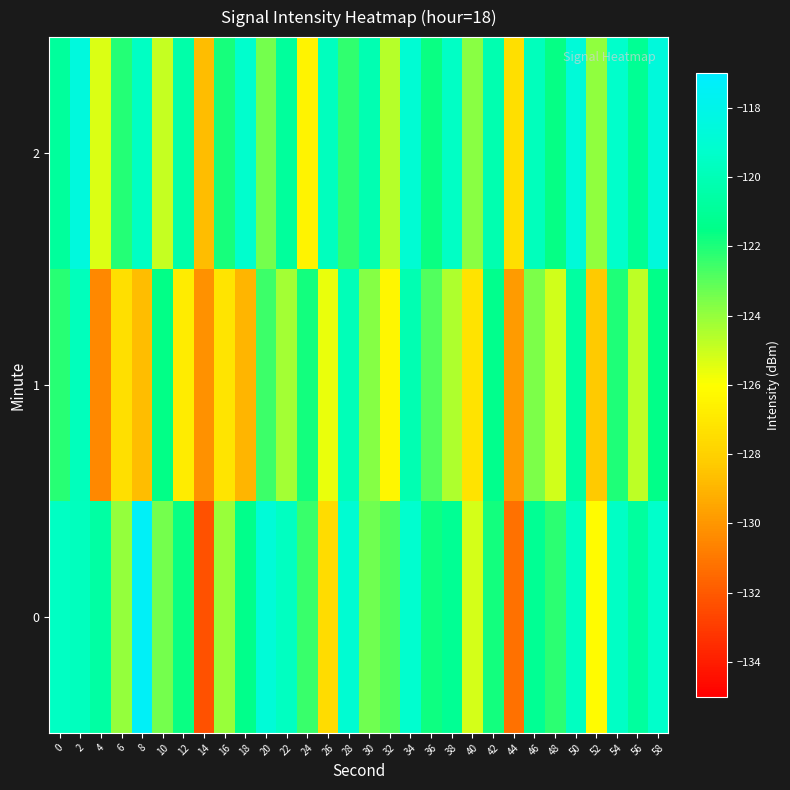

List the series in order of their peak value, highest first.

0, 2, 1